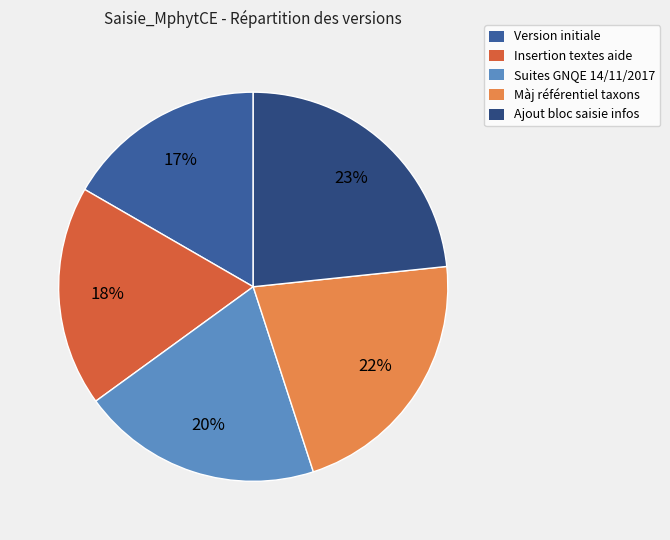

To the nearest percent, what percentage of the pie is Version initiale?

17%